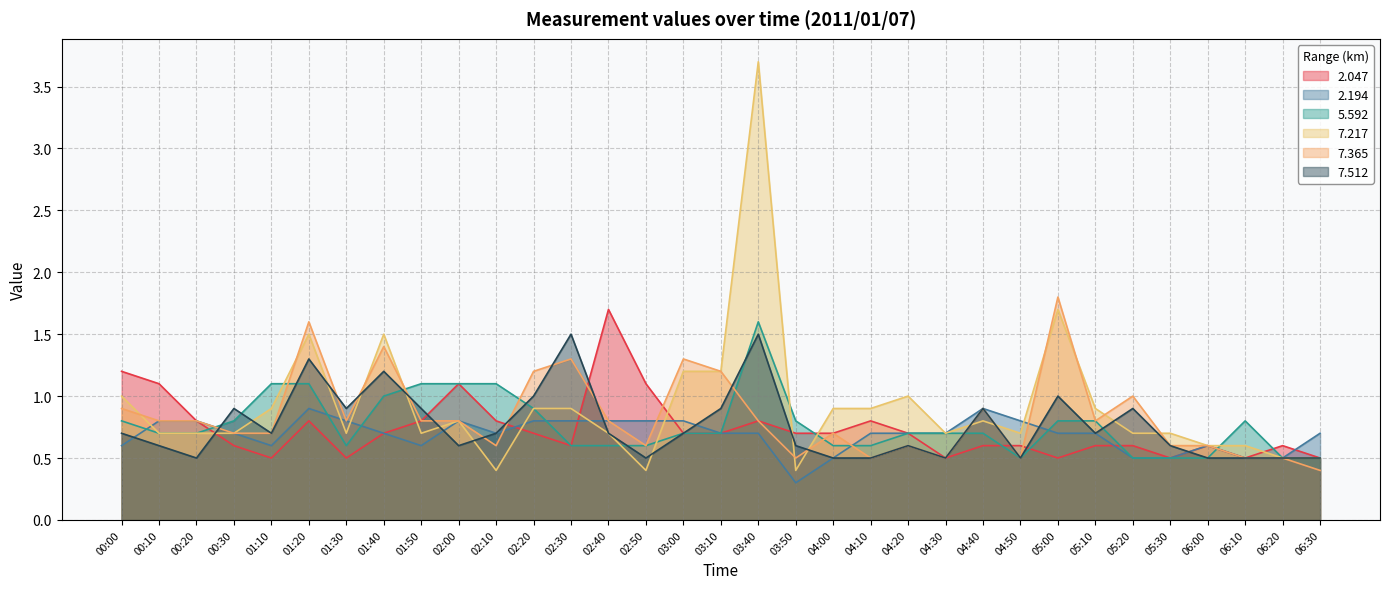

Is the value of   7.217 at 02:20 greater than the value of   7.365 at 02:50?

Yes